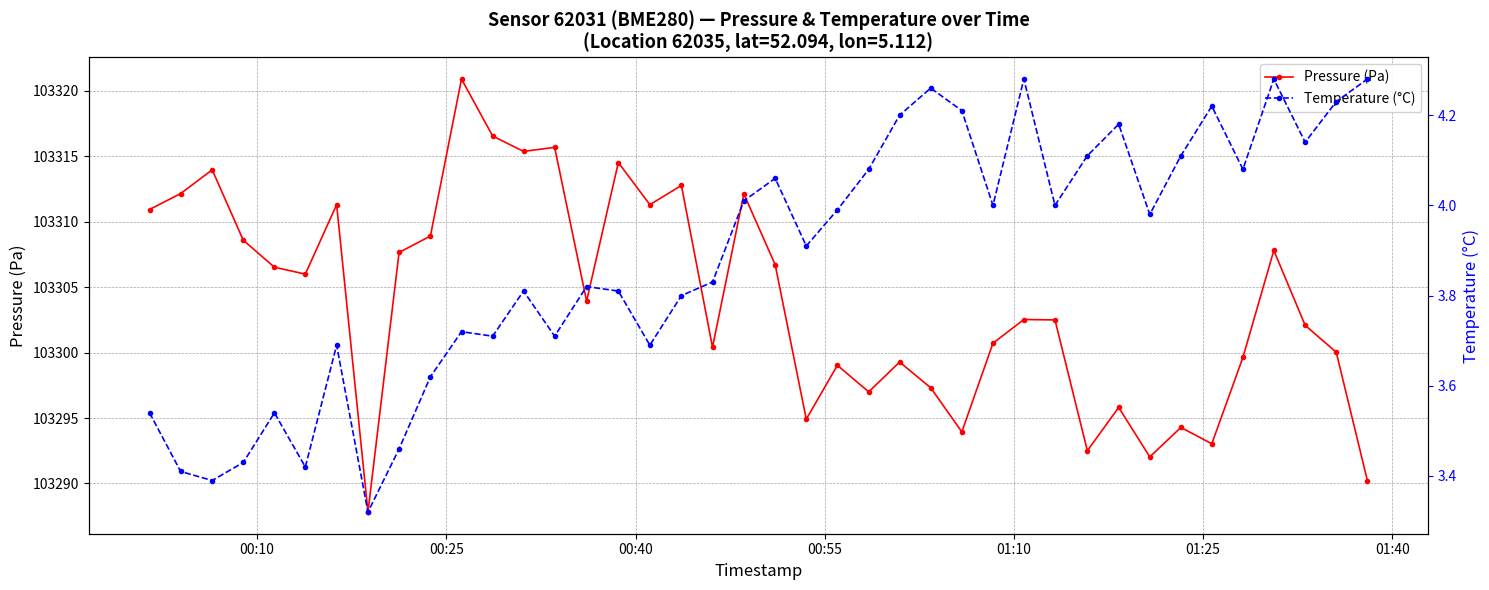

What is the average value of the Pressure (Pa) series?

103304.0